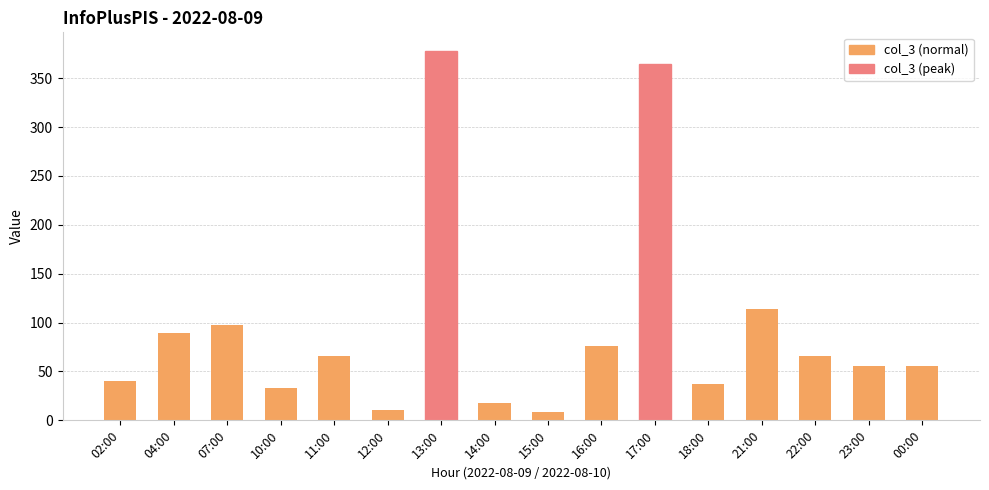

Between 23:00 and 22:00, which is larger?

22:00